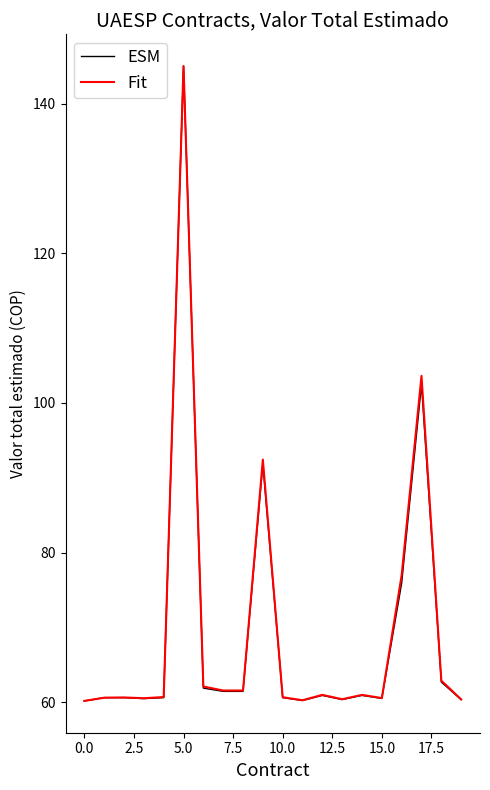

What is the highest value of the ESM series?

145.0